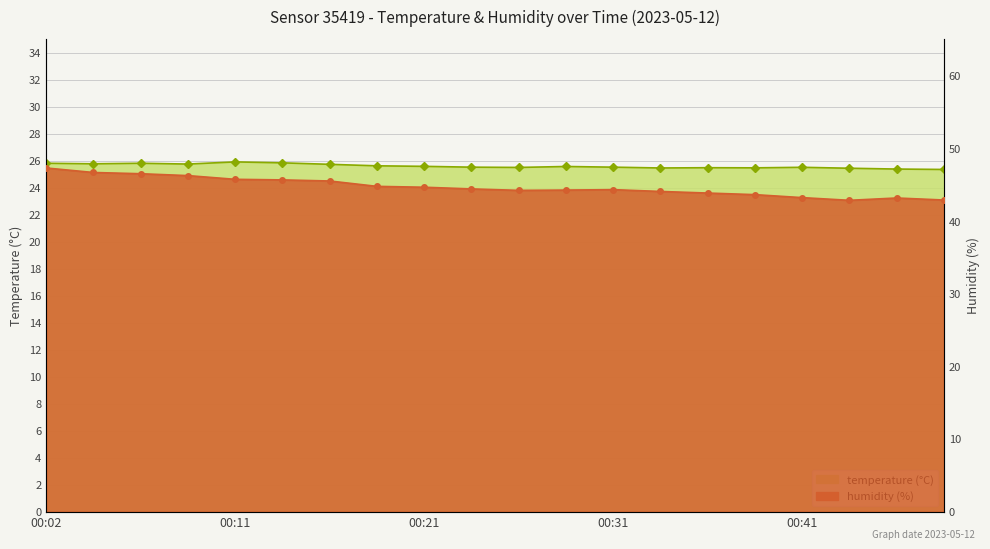

True or false: humidity and temperature intersect in this chart.

False